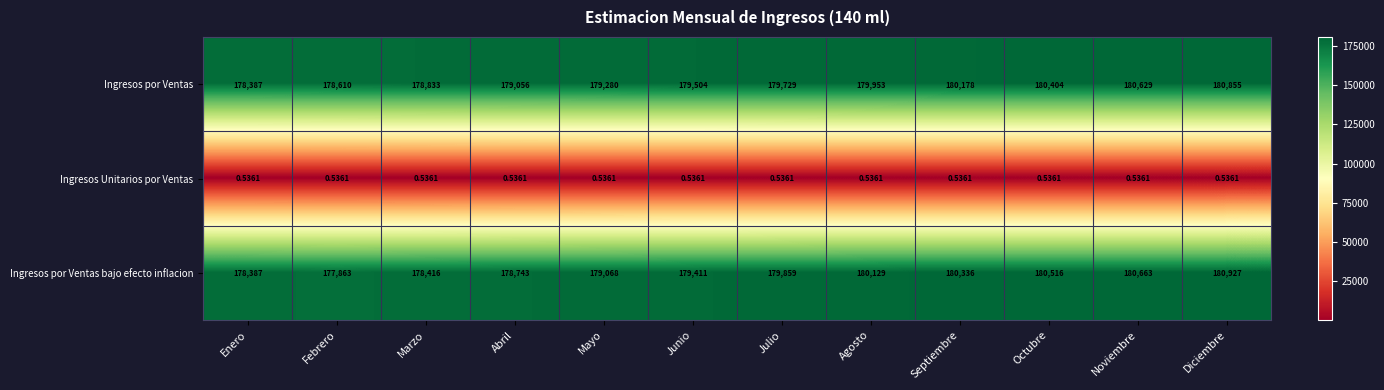

Where is Ingresos por Ventas nearest to the value 179621?

Julio